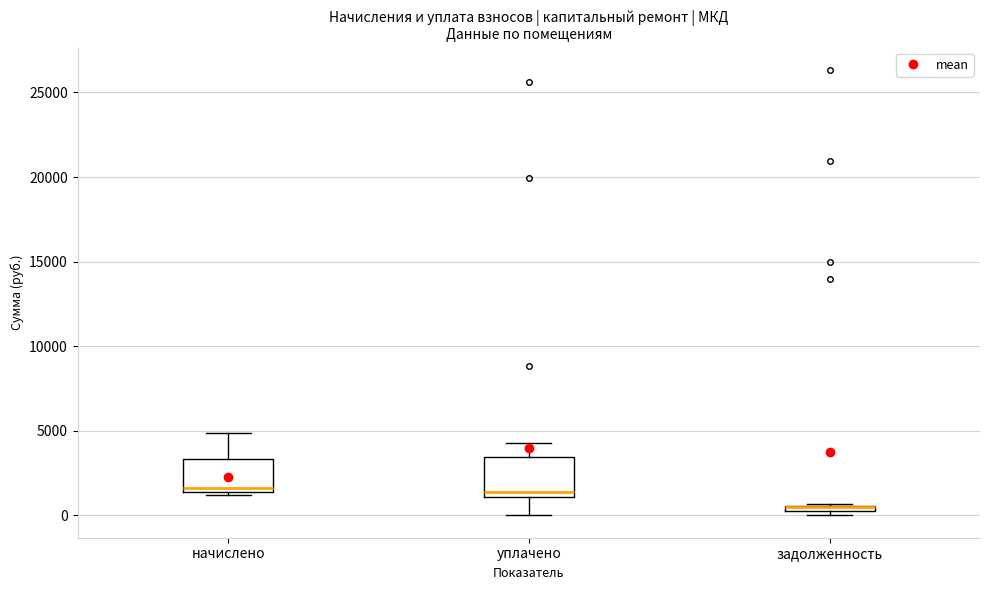

Where is the lower edge of the box for задолженность on the y-axis? The values are not printed on the chart, so give them approximately, as read against the axis.

0